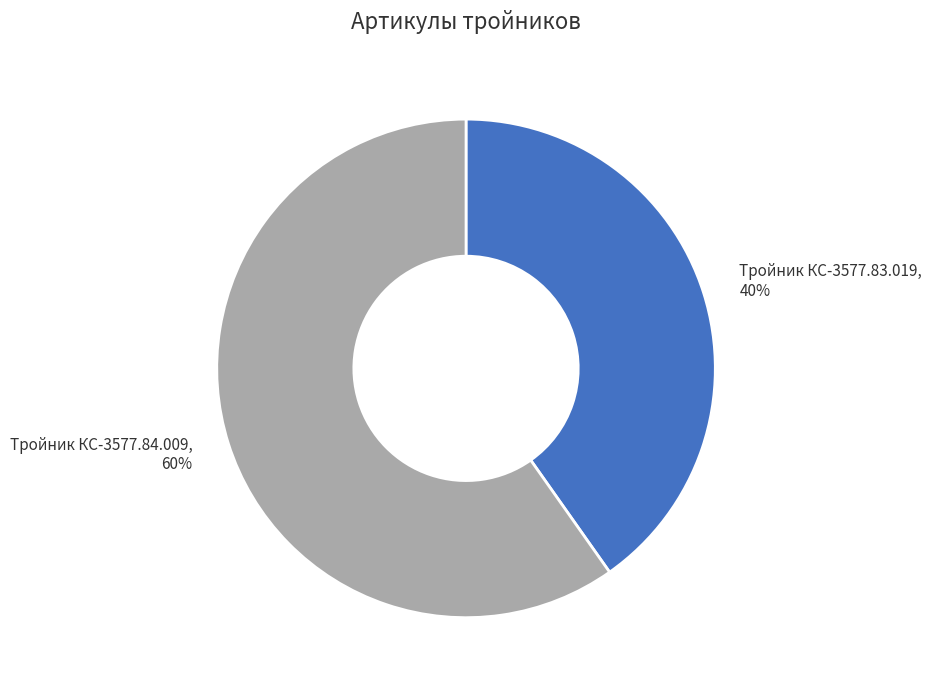

To the nearest percent, what percentage of the pie is Тройник КС-3577.84.009?

60%